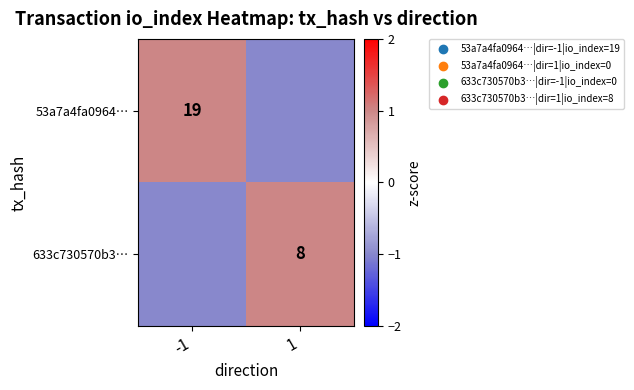

Is it true that 633c730570b3… equals 12 at 1?

False